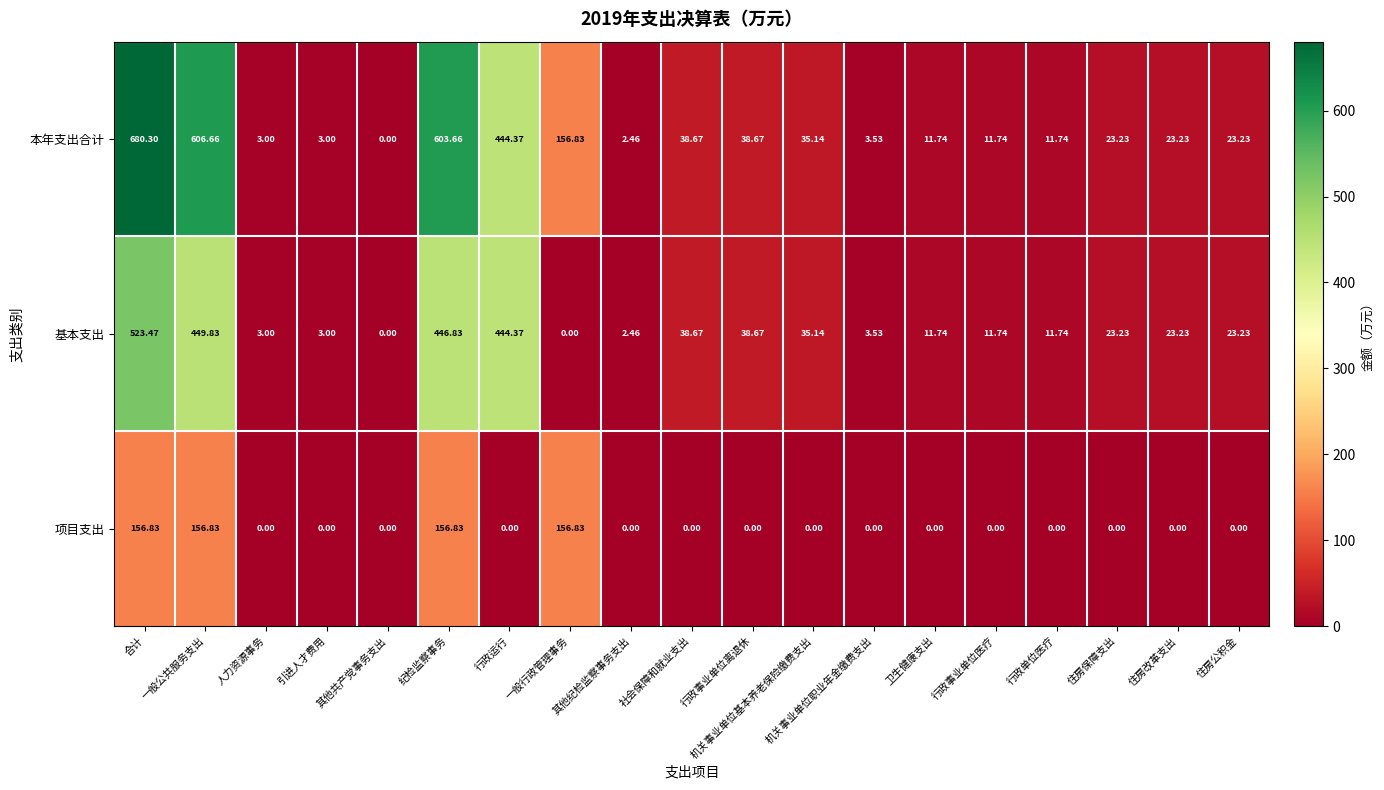

Which series has the largest range (max minus min)?

本年支出合计